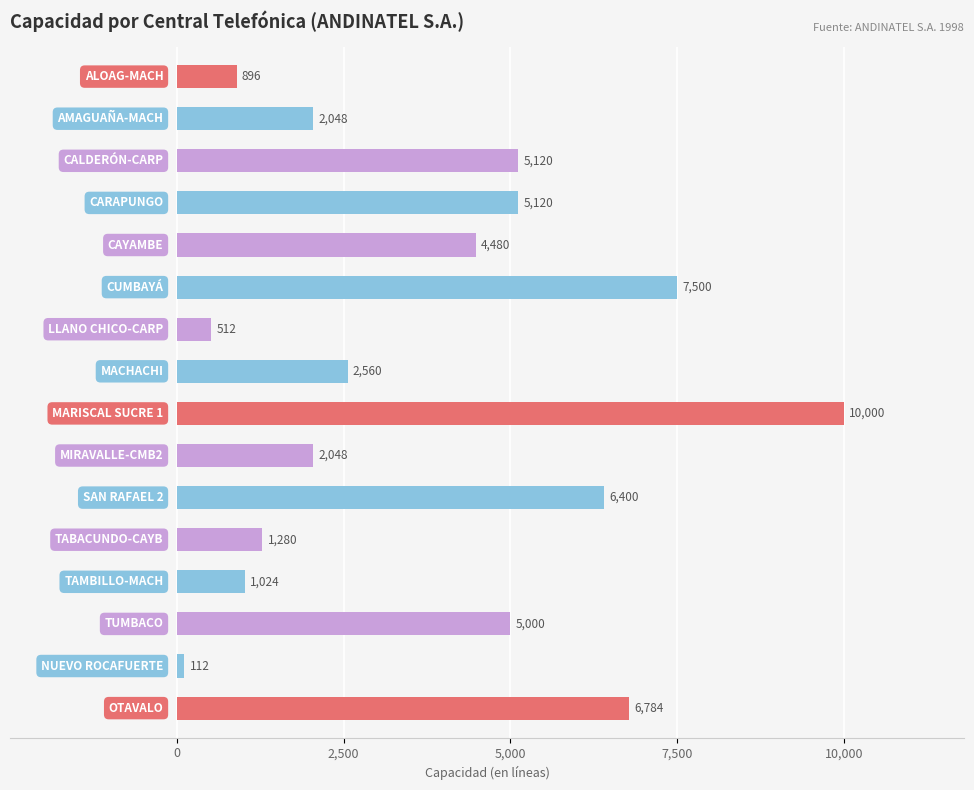

What is the maximum value shown in the chart?

10000